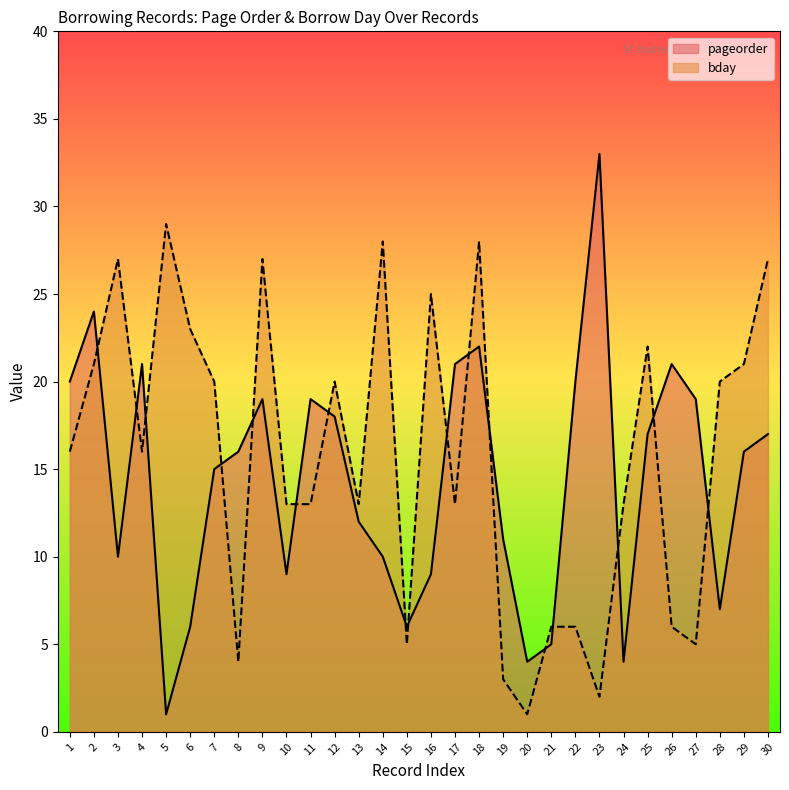

True or false: bday has more than 1 points higher than both neighbors.

True